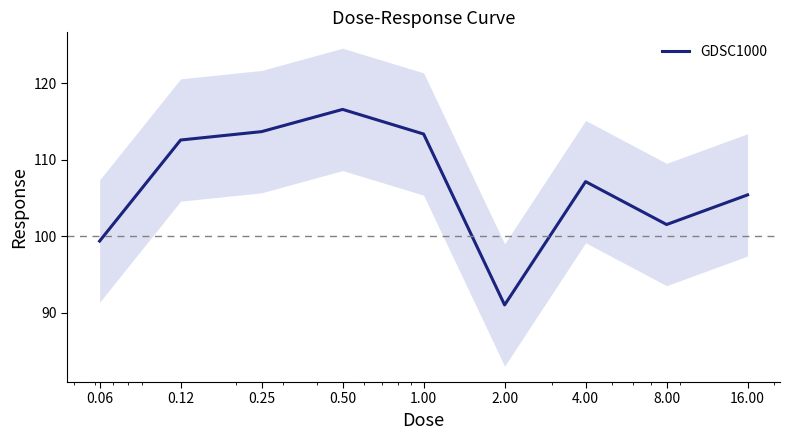

Reading right to left, extract all data points from this chart.

105.4	101.5	107.1	91.0	113.4	116.6	113.7	112.6	99.4